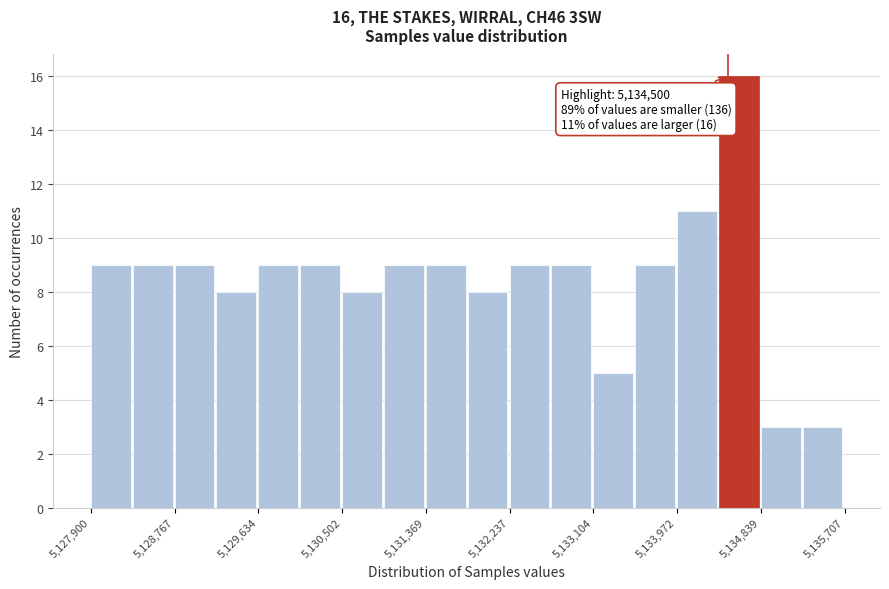

Which range on the x-axis has the tallest bar?

5134400 to 5134800